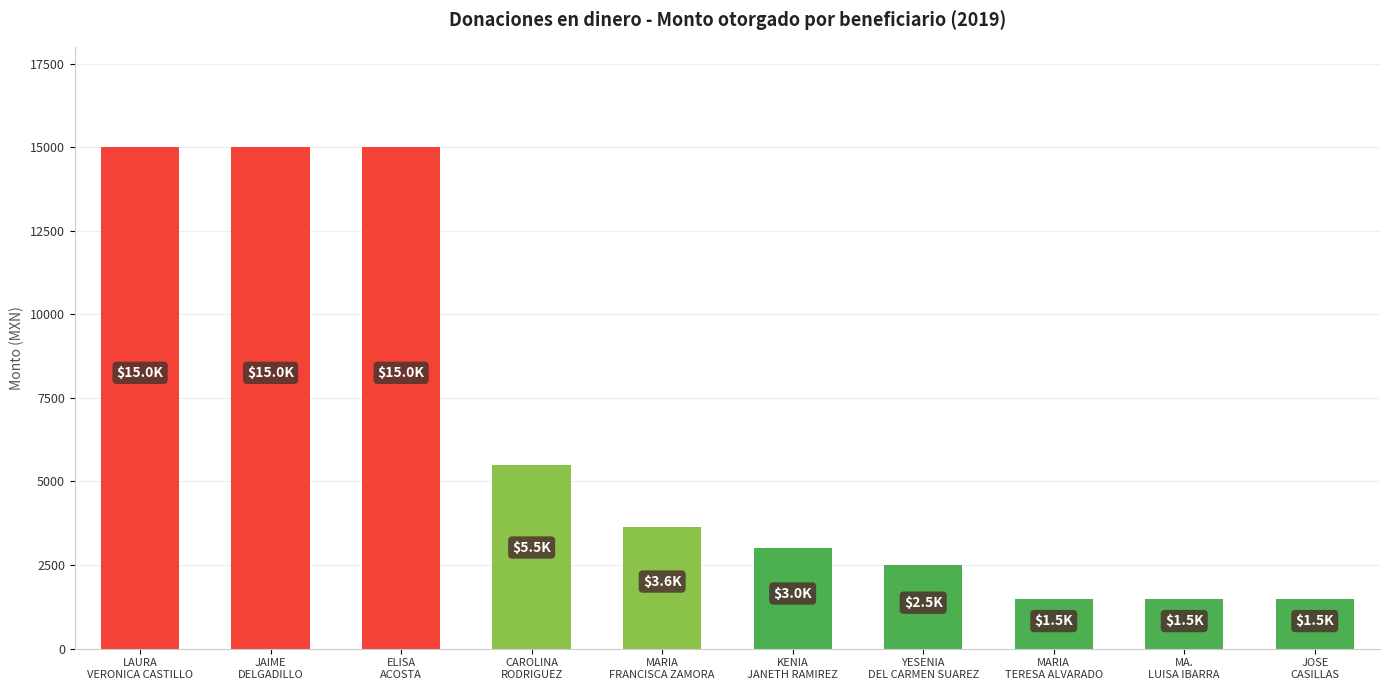

What is the difference between the maximum and minimum values?

13500